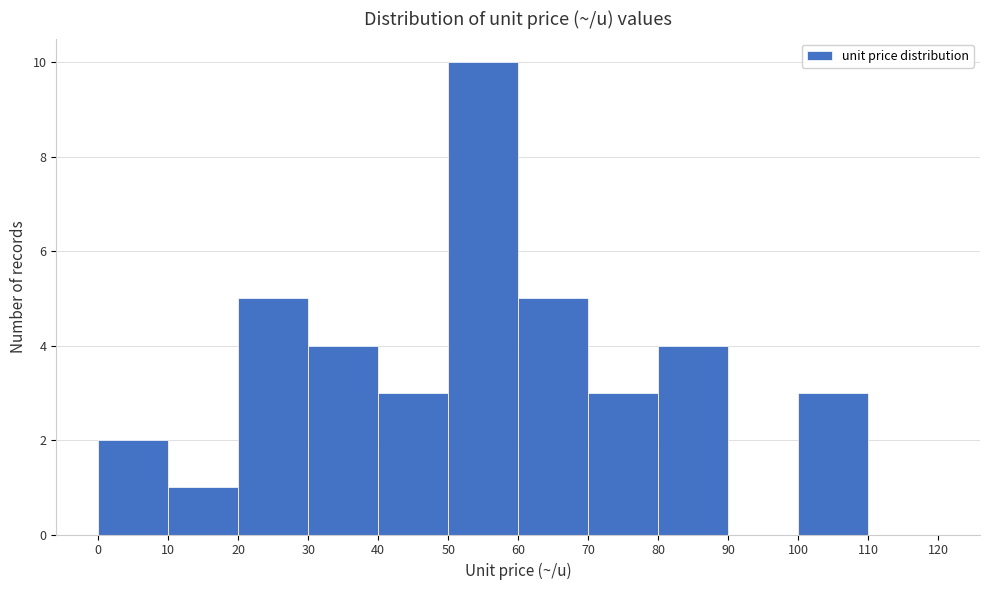

Which range on the x-axis has the tallest bar?

50 to 60